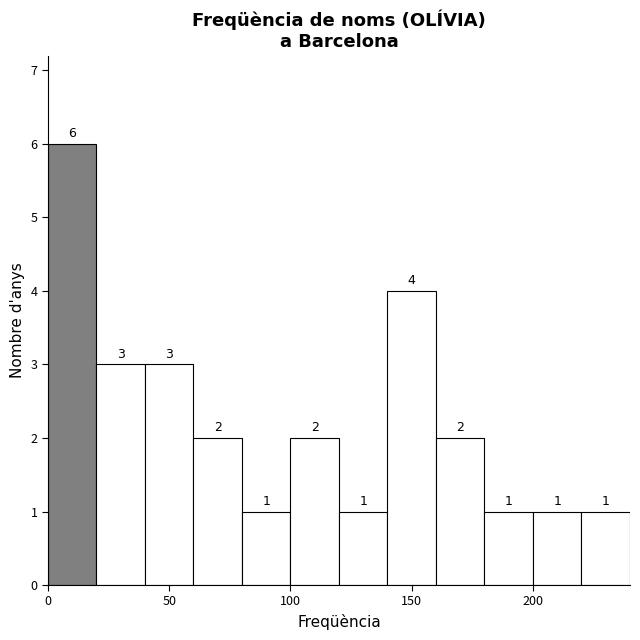

Reading left to right, transcribe this chart: for each bar, give the range it covers on the x-axis and its height.

0 to 20: 6
20 to 40: 3
40 to 60: 3
60 to 80: 2
80 to 100: 1
100 to 120: 2
120 to 140: 1
140 to 160: 4
160 to 180: 2
180 to 200: 1
200 to 220: 1
220 to 240: 1